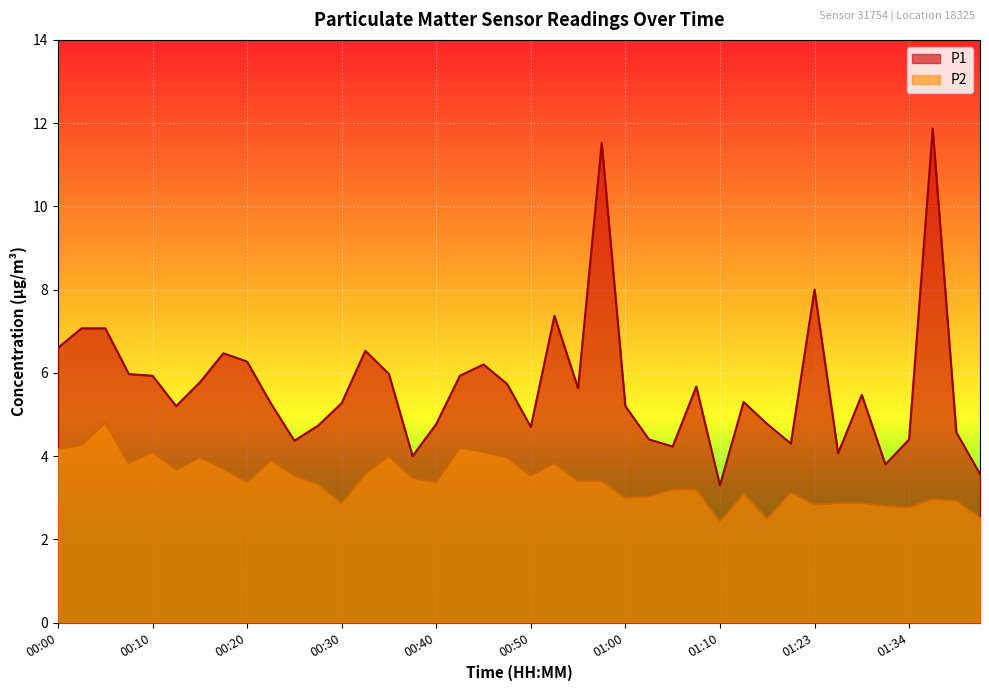

At which label is P2 closest to 3?

01:00